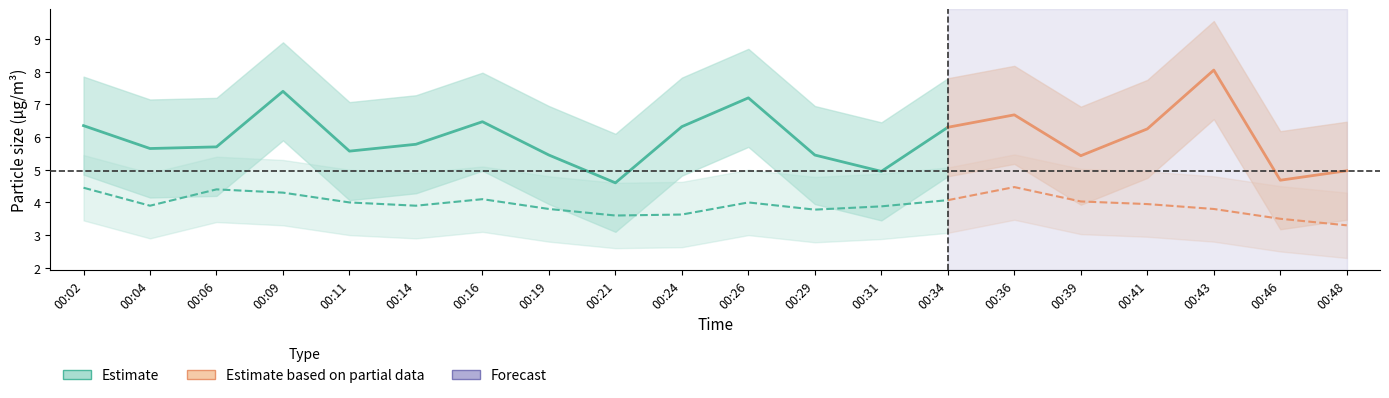

Reading left to right, what are all the values shown in this chart?

SDS_P1: 00:02=6.3	00:04=5.7	00:06=5.7	00:09=7.4	00:11=5.6	00:14=5.8	00:16=6.5	00:19=5.5	00:21=4.6	00:24=6.3	00:26=7.2	00:29=5.5	00:31=5.0	00:34=6.3	00:36=6.7	00:39=5.4	00:41=6.2	00:43=8.1	00:46=4.7	00:48=5.0
SDS_P2: 00:02=4.5	00:04=3.9	00:06=4.4	00:09=4.3	00:11=4.0	00:14=3.9	00:16=4.1	00:19=3.8	00:21=3.6	00:24=3.6	00:26=4.0	00:29=3.8	00:31=3.9	00:34=4.1	00:36=4.5	00:39=4.0	00:41=4.0	00:43=3.8	00:46=3.5	00:48=3.3